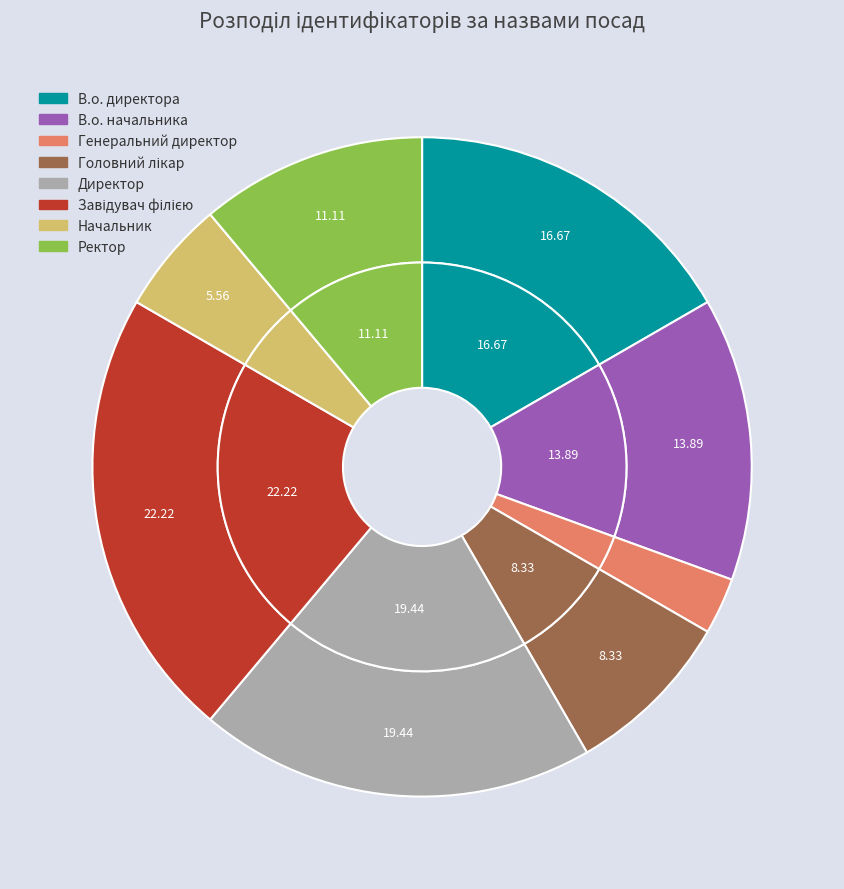

Combined, do В.о. директора and Директор account for over 50%?

No